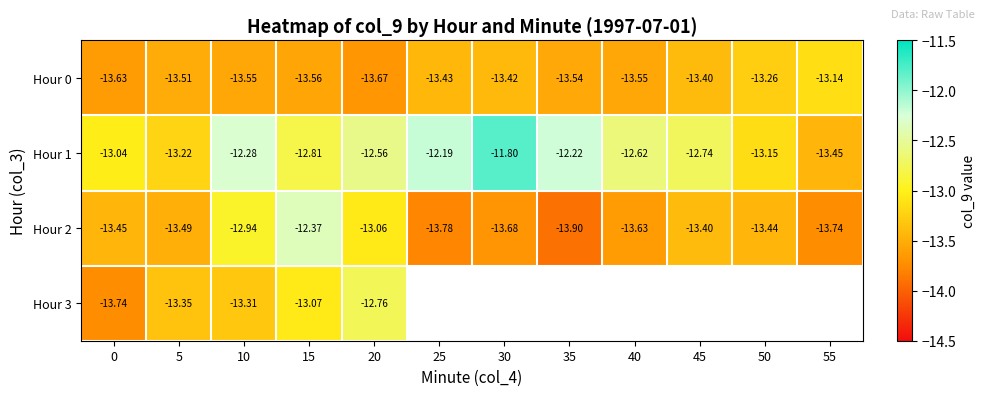

What is the sum of all Hour 1 values?

-152.1